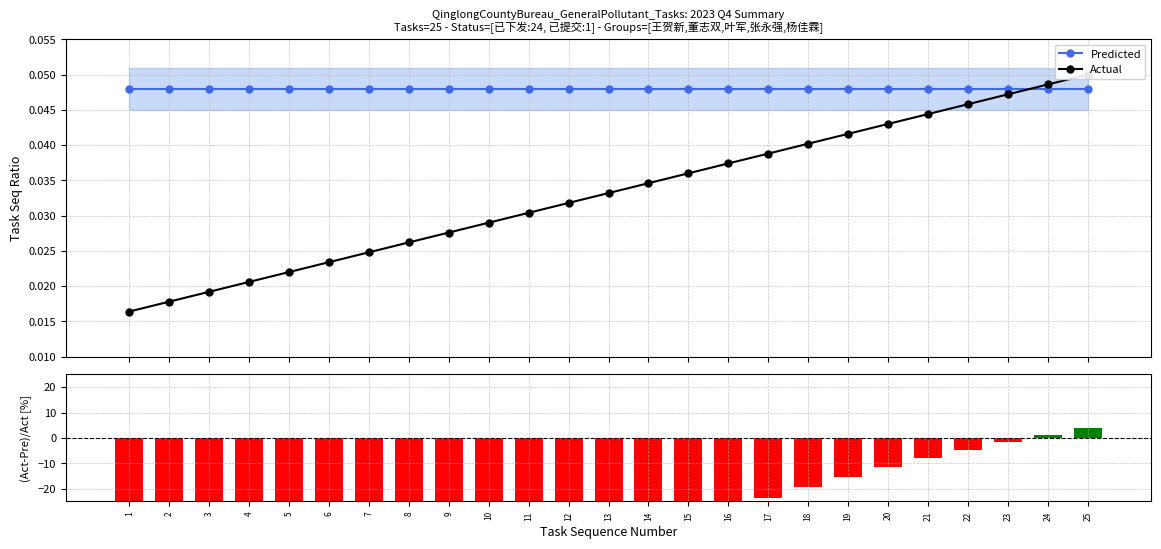

Reading left to right, extract all data points from this chart.

Predicted: 1=0.0	2=0.0	3=0.0	4=0.0	5=0.0	6=0.0	7=0.0	8=0.0	9=0.0	10=0.0	11=0.0	12=0.0	13=0.0	14=0.0	15=0.0	16=0.0	17=0.0	18=0.0	19=0.0	20=0.0	21=0.0	22=0.0	23=0.0	24=0.0	25=0.0
Actual: 1=0.0	2=0.0	3=0.0	4=0.0	5=0.0	6=0.0	7=0.0	8=0.0	9=0.0	10=0.0	11=0.0	12=0.0	13=0.0	14=0.0	15=0.0	16=0.0	17=0.0	18=0.0	19=0.0	20=0.0	21=0.0	22=0.0	23=0.0	24=0.0	25=0.1
(Actual-Predicted)/Actual [%]: 1=-192.7	2=-169.7	3=-150.0	4=-133.0	5=-118.2	6=-105.1	7=-93.5	8=-83.2	9=-73.9	10=-65.5	11=-57.9	12=-50.9	13=-44.6	14=-38.7	15=-33.3	16=-28.3	17=-23.7	18=-19.4	19=-15.4	20=-11.6	21=-8.1	22=-4.8	23=-1.7	24=1.2	25=4.0